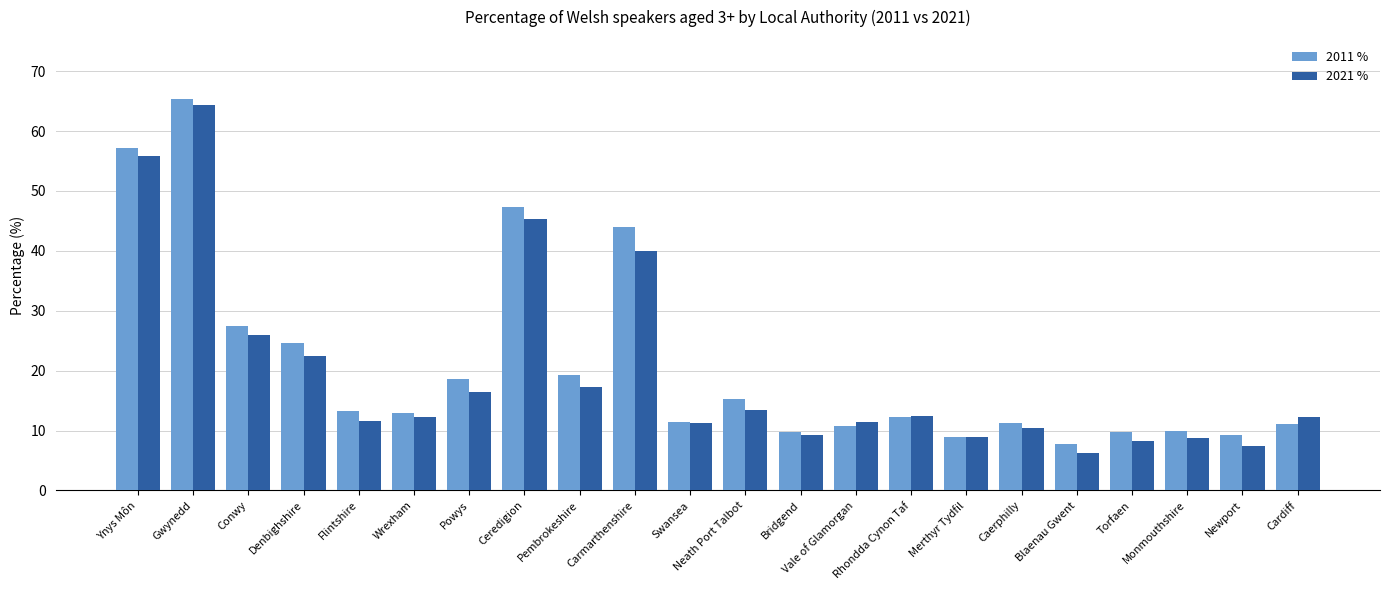

What is the spread (max minus min) of values at Newport?

1.8